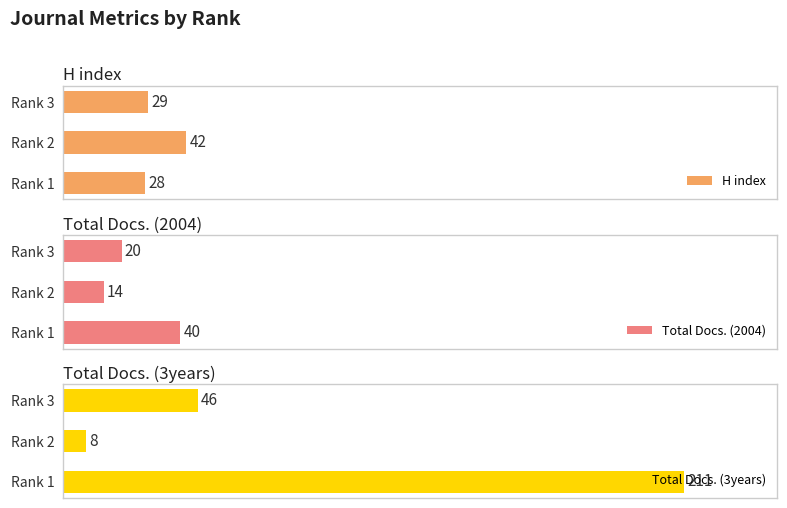

Is the value of H index at Rank 3 greater than the value of Total Docs. (2004) at Rank 3?

Yes